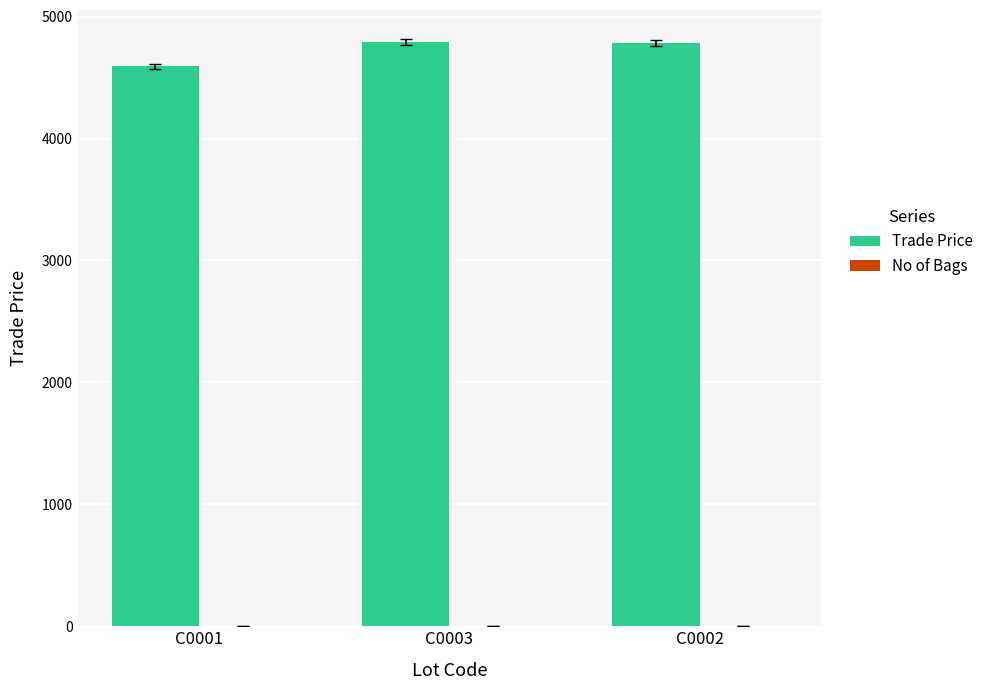

How many values in the Trade Price series exceed 4781?

2